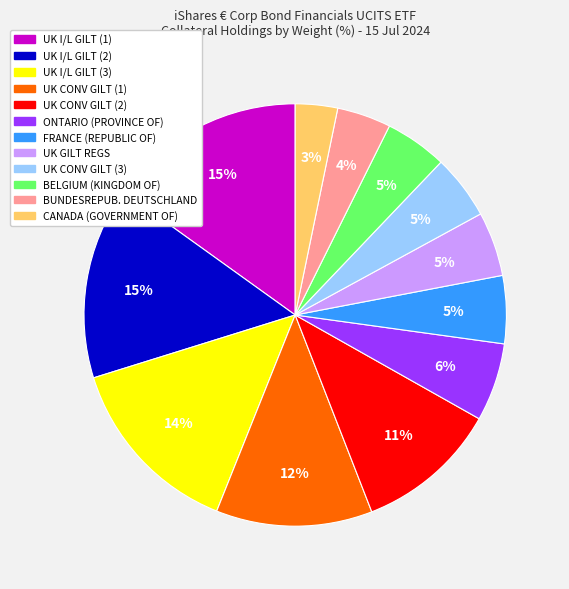

The BELGIUM (KINGDOM OF) slice represents 5% of the pie. True or false?

True